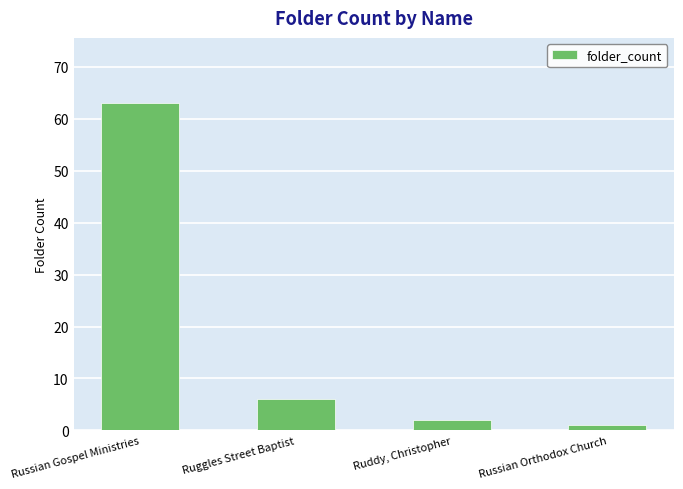

Where does the data first go above 6?

Russian Gospel Ministries